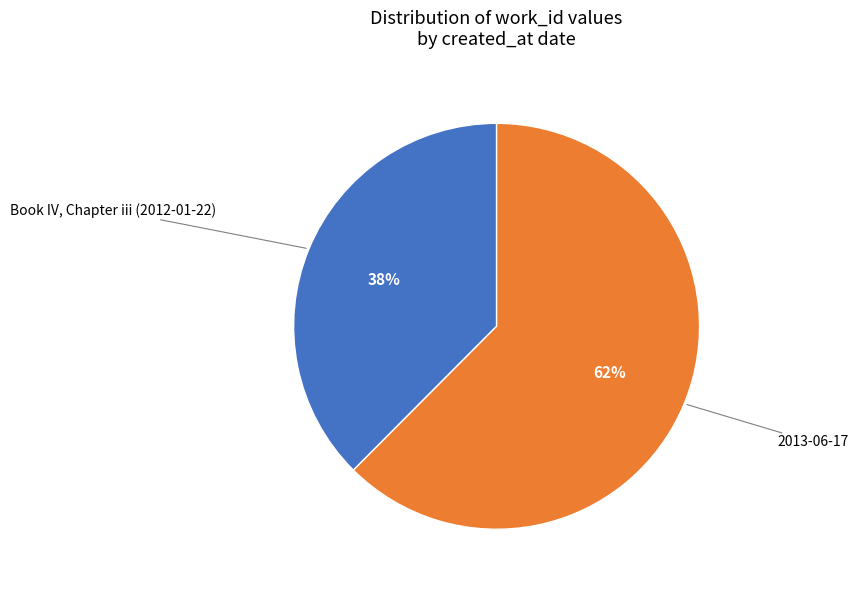

To the nearest percent, what is the average slice percentage?

50%